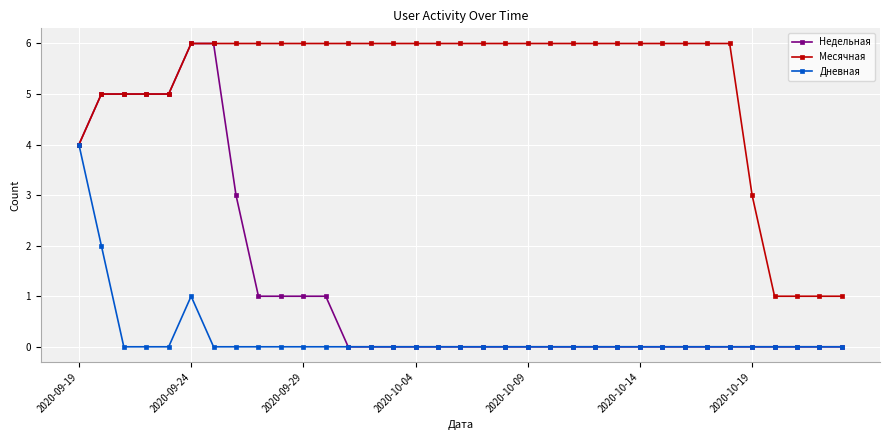

What is the highest value of the Дневная series?

4